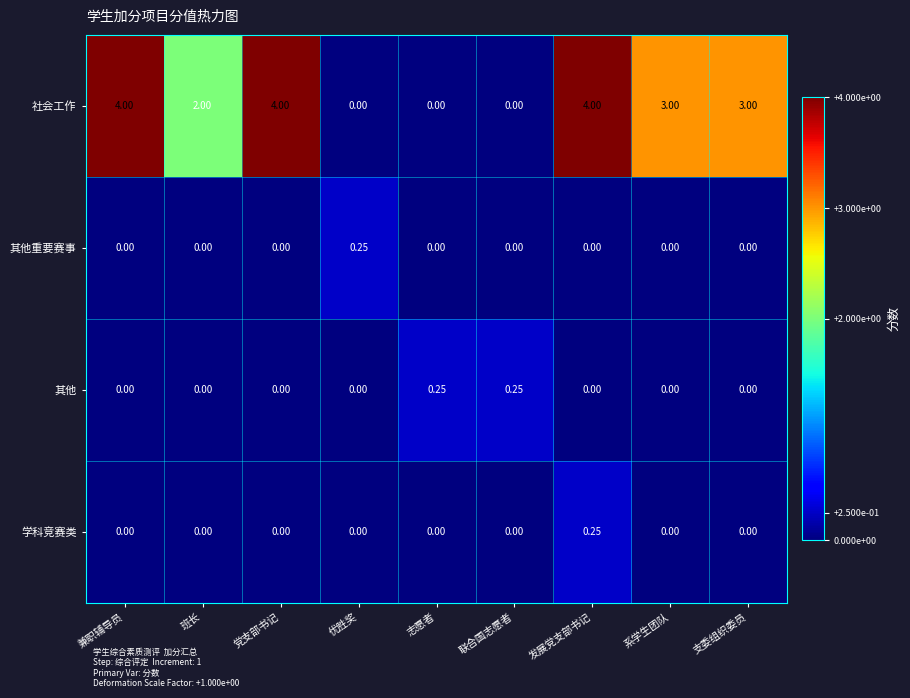

Which series has the largest range (max minus min)?

社会工作